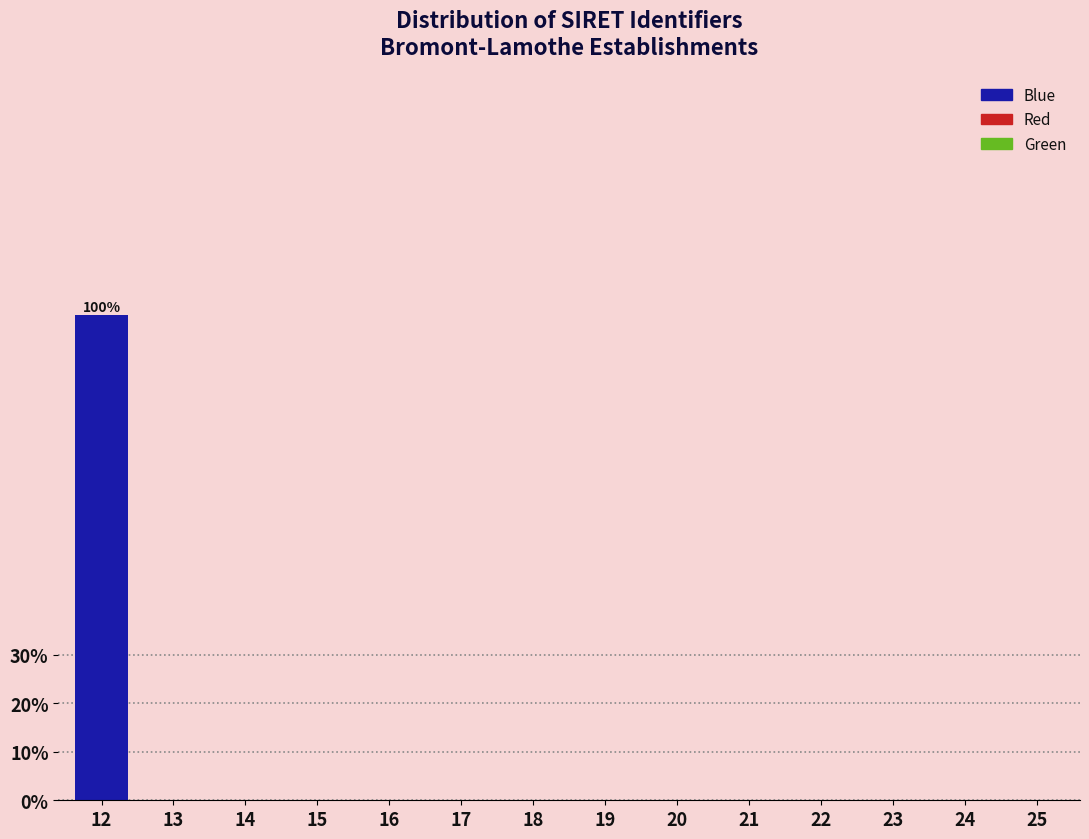

Reading left to right, transcribe all the data shown in this chart.

12=100	13=0	14=0	15=0	16=0	17=0	18=0	19=0	20=0	21=0	22=0	23=0	24=0	25=0